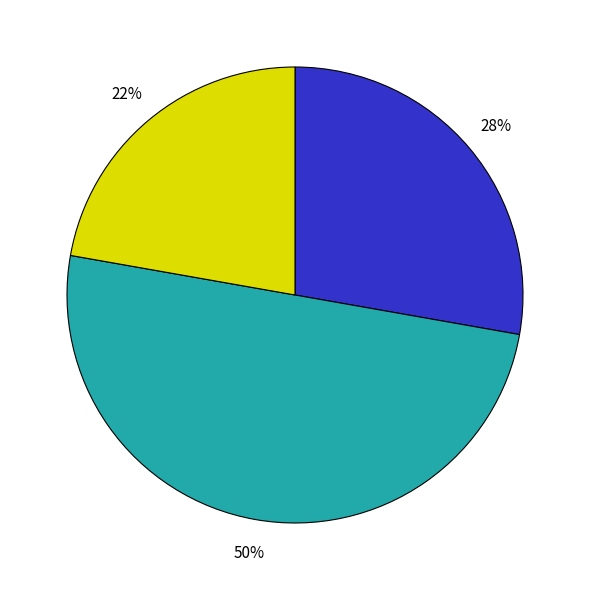

To the nearest percent, what is the difference between the largest and smallest slice percentages?

28%